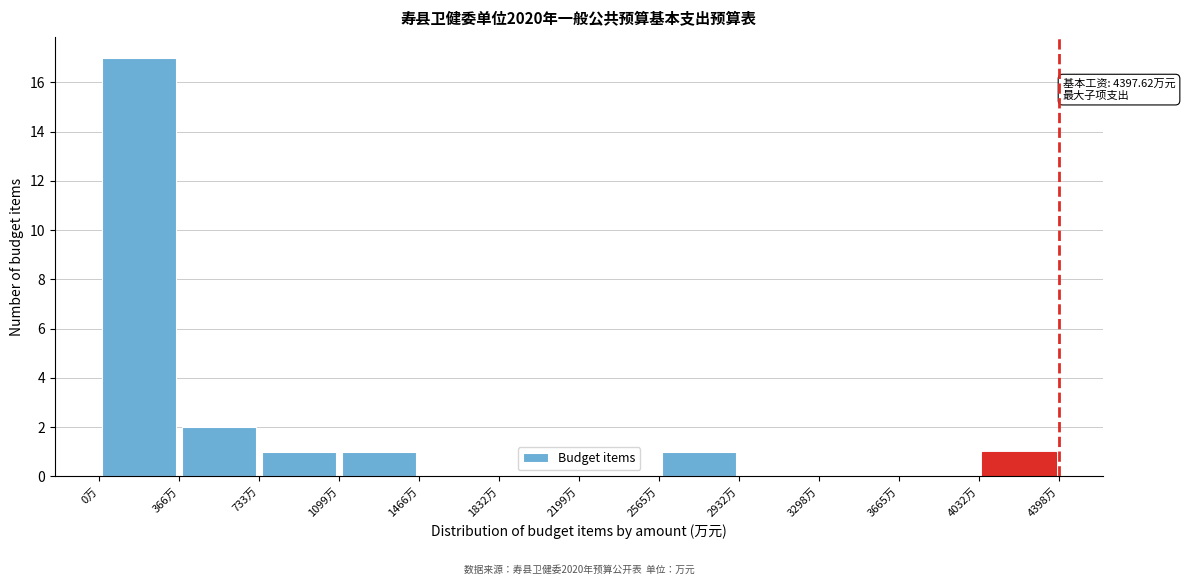

Over which range of the x-axis is the bar tallest?

0 to 350